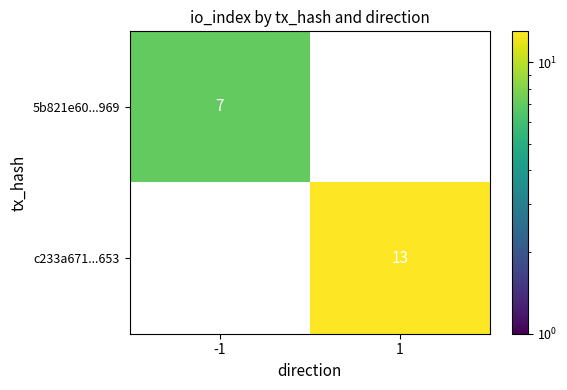

Reading left to right, extract all data points from this chart.

5b821e60...969: 7	0
c233a671...653: 0	13